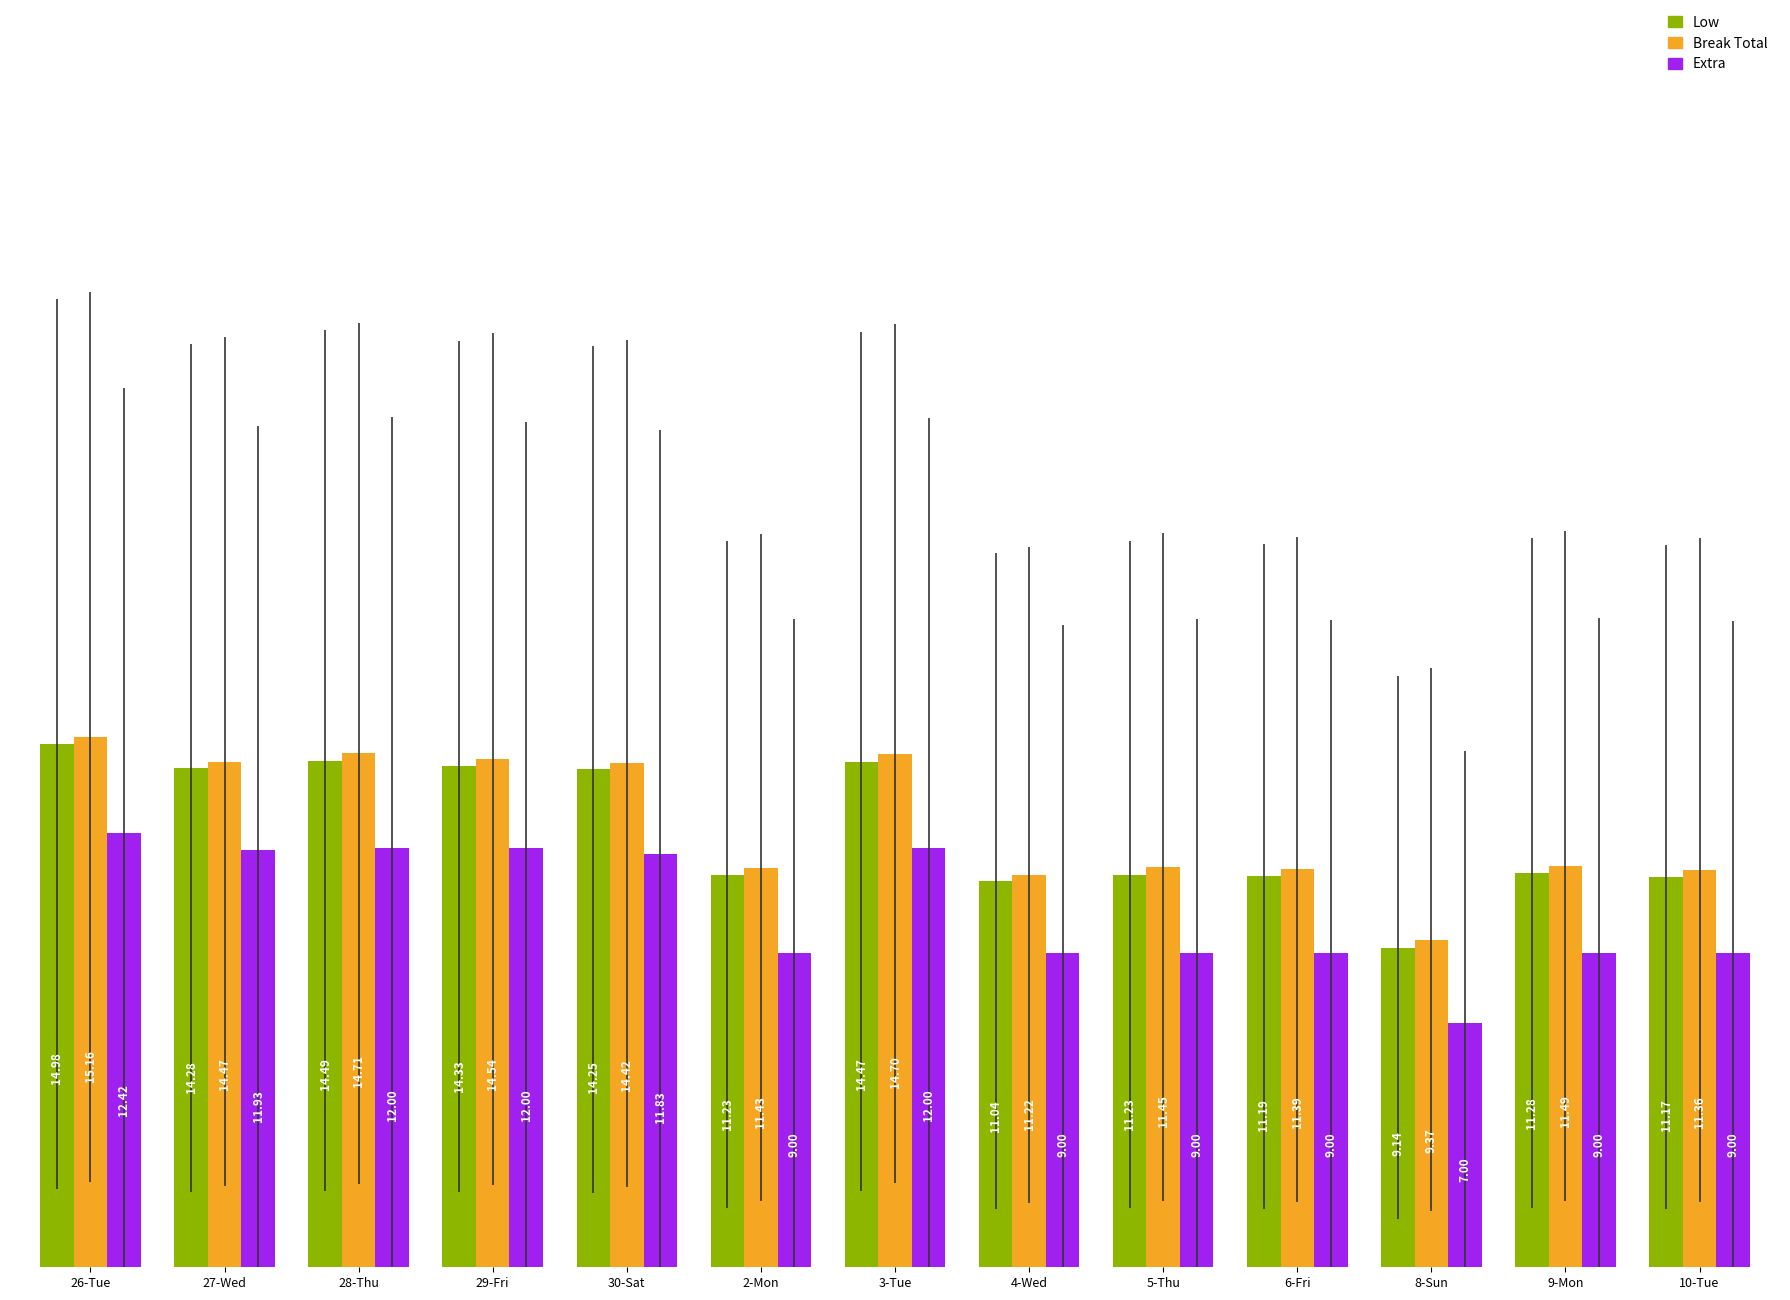

What is the spread (max minus min) of values at 9-Mon?

2.5